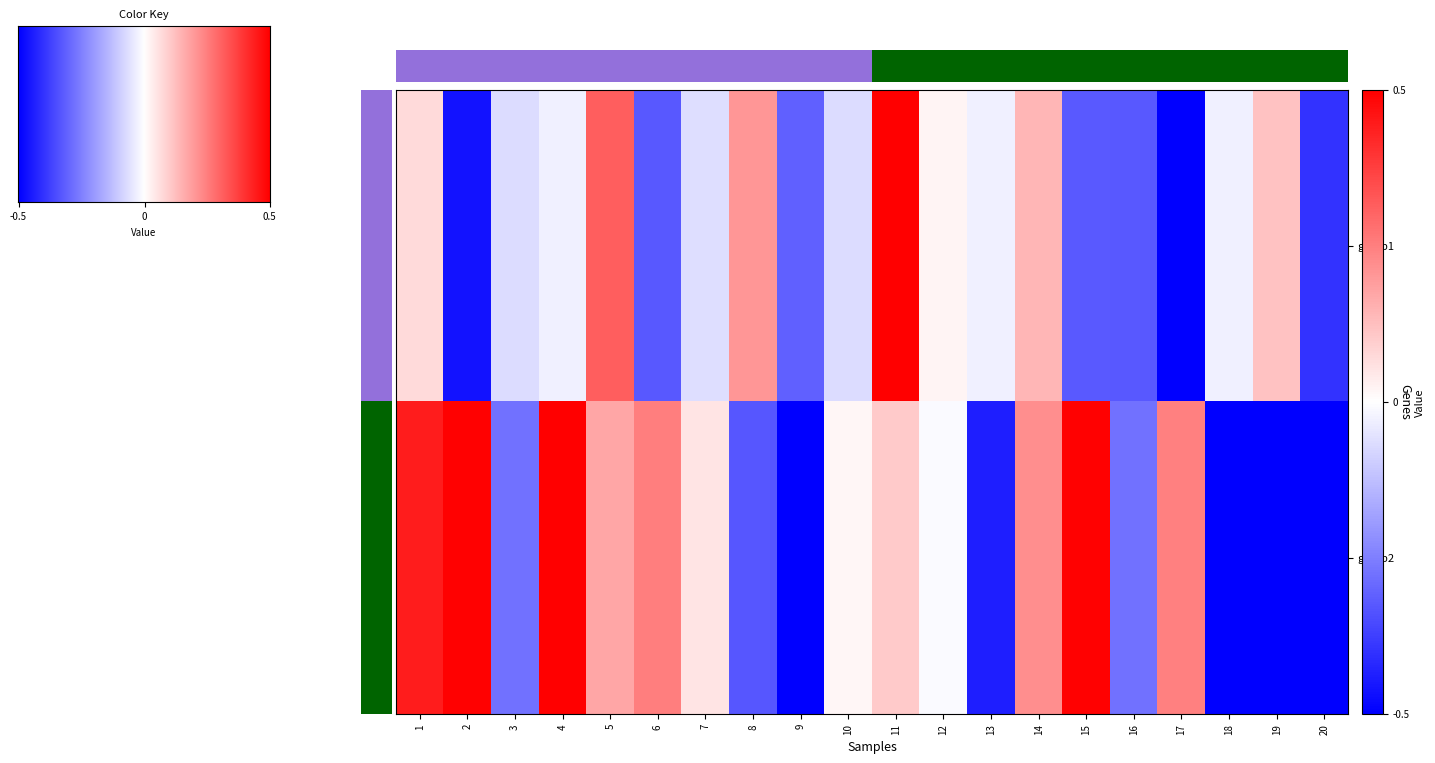

The value of 2 at 16 is -0.4. True or false?

False